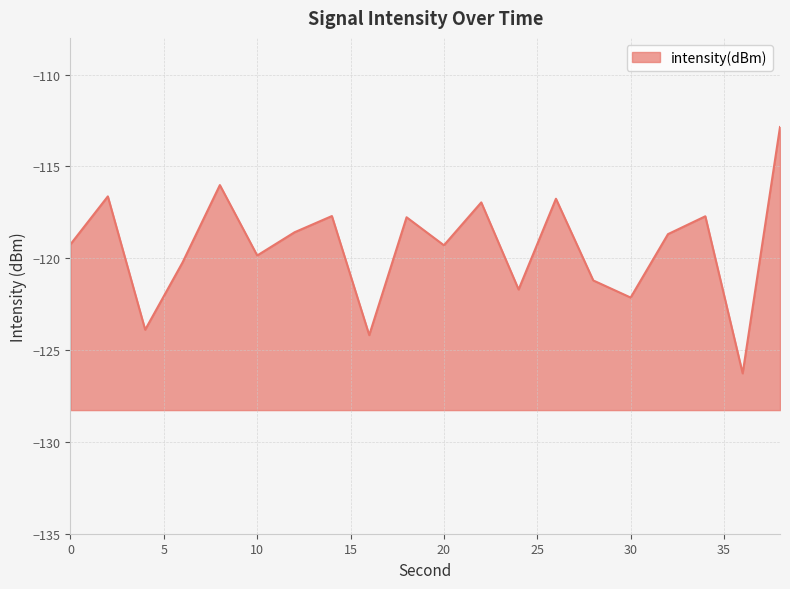

What is the difference between the second highest and second lowest values?

8.2